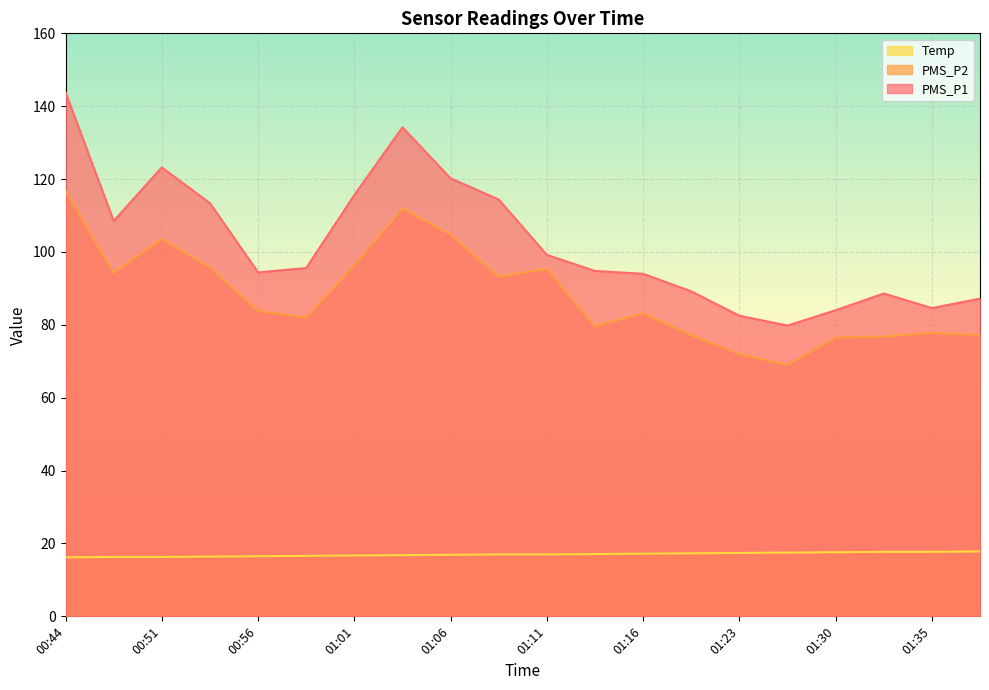

Where does the PMS_P1 series first go above 95?

00:44